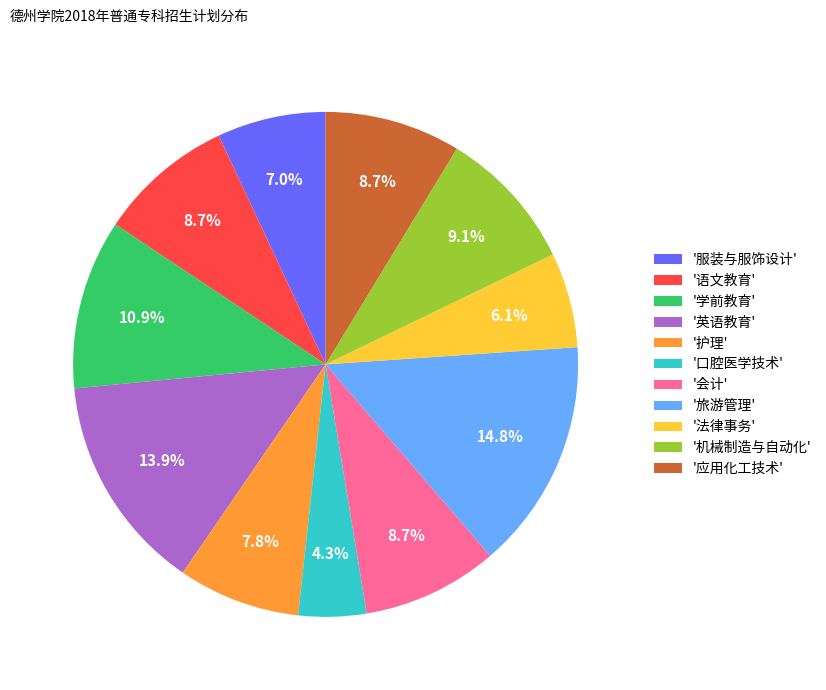

Does '法律事务' represent more than half of the total?

No